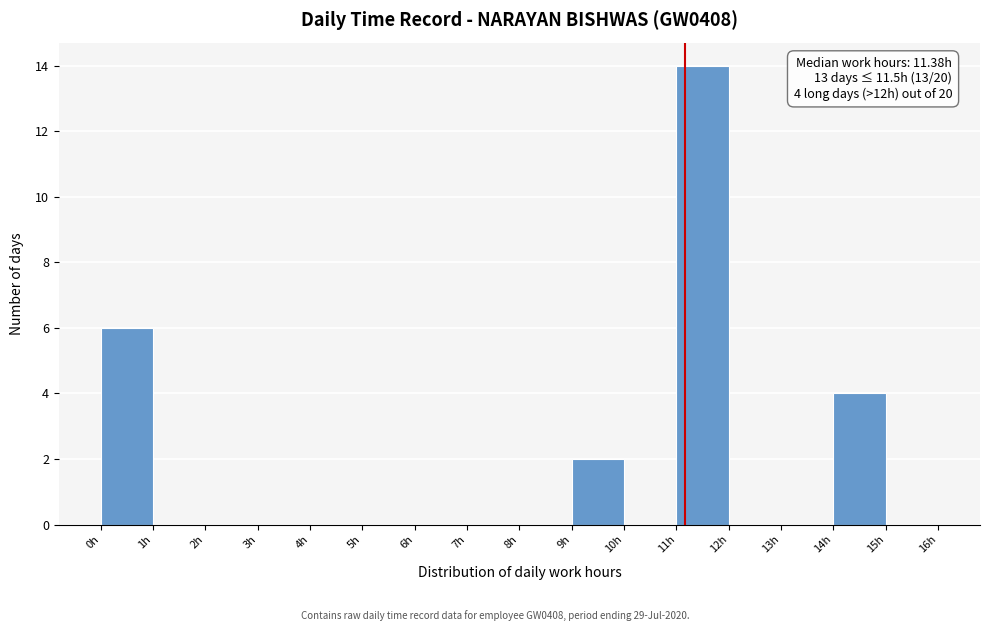

Over which range of the x-axis is the bar tallest?

11 to 12